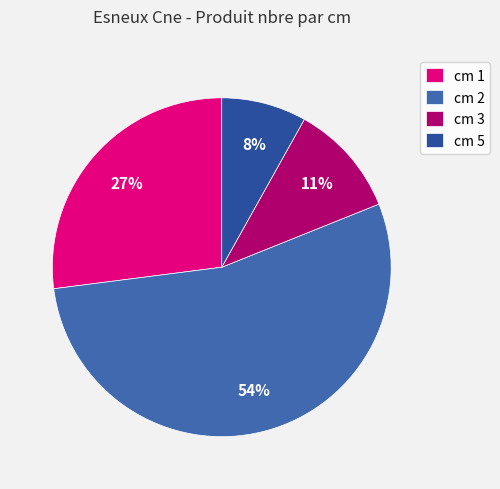

Is cm 2 the majority of the pie?

Yes